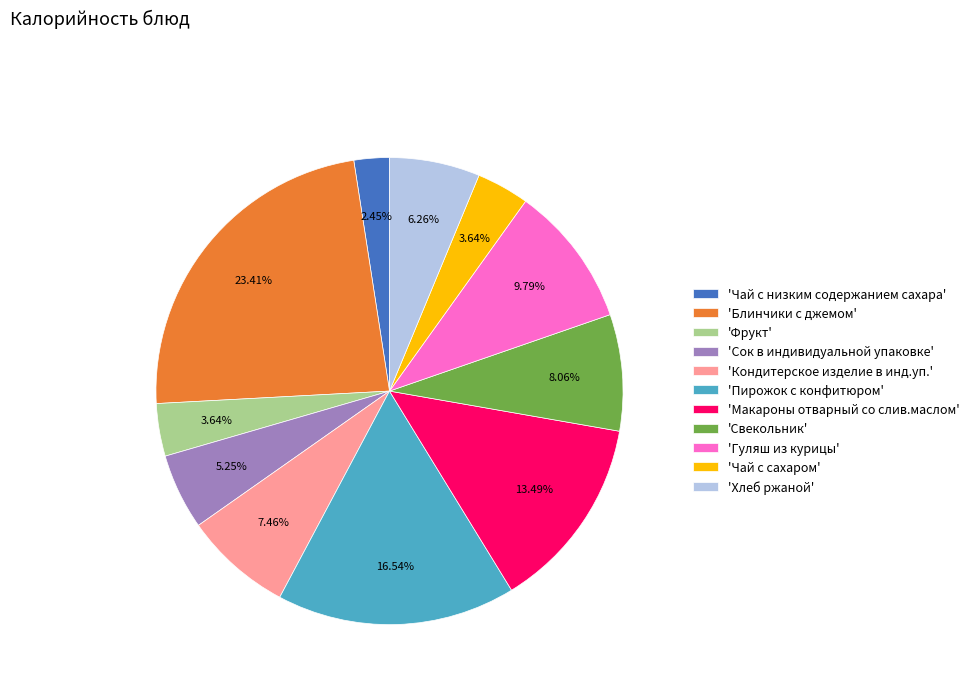

Does any single category account for the majority?

No